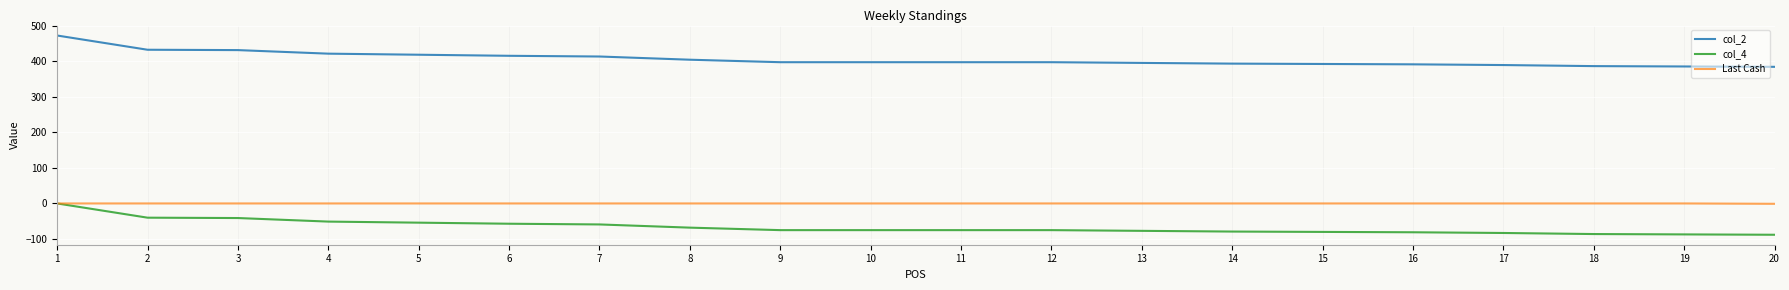

How many values in the col_4 series are below -75?

8